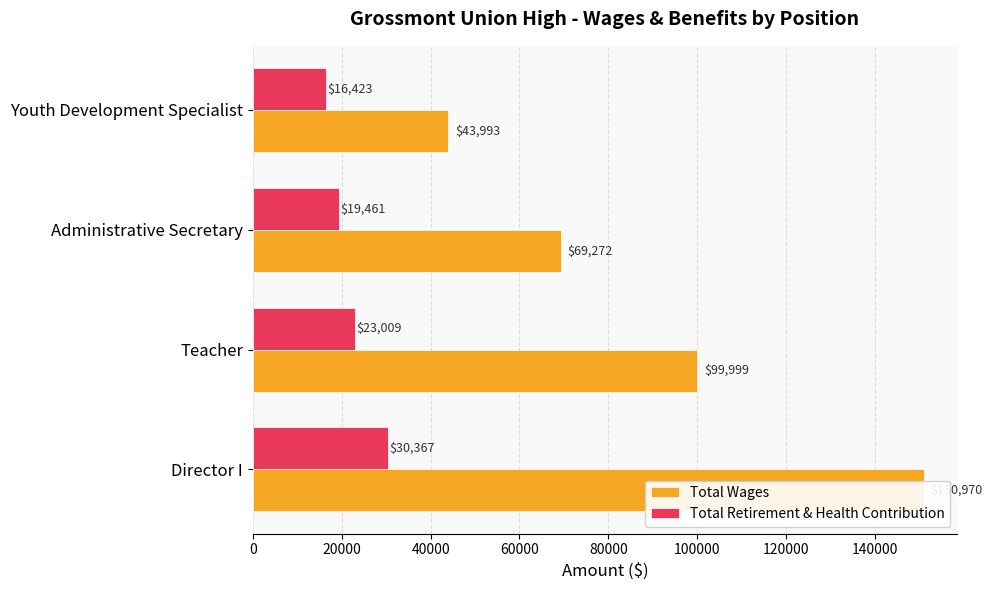

Reading right to left, transcribe all the data shown in this chart.

Total Wages: 43993	69272	99999	150970
Total Retirement & Health Contribution: 16423	19461	23009	30367